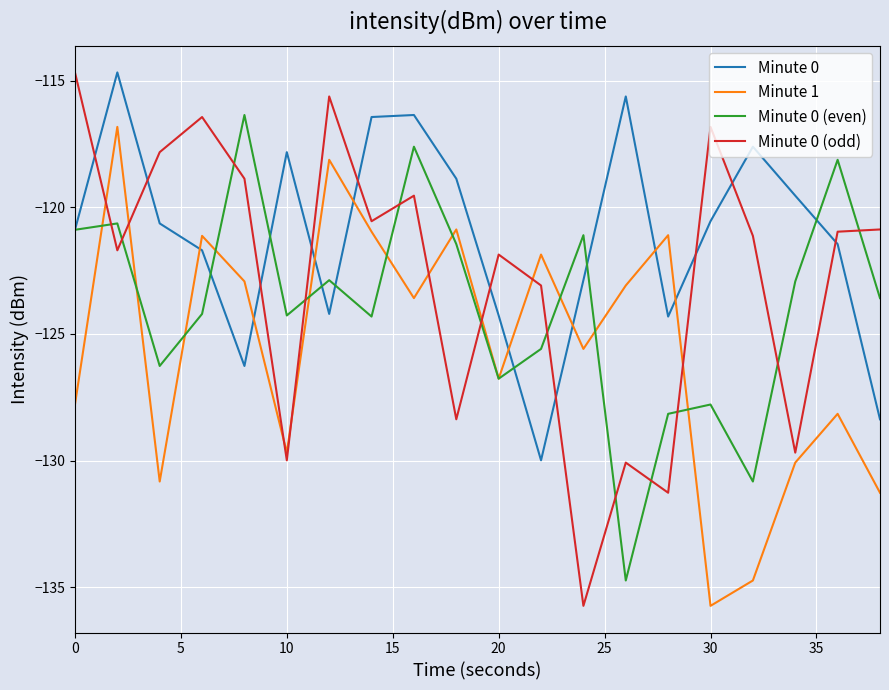

What are all the series names shown in the legend?

Minute 0, Minute 1, Minute 0 (even), Minute 0 (odd)